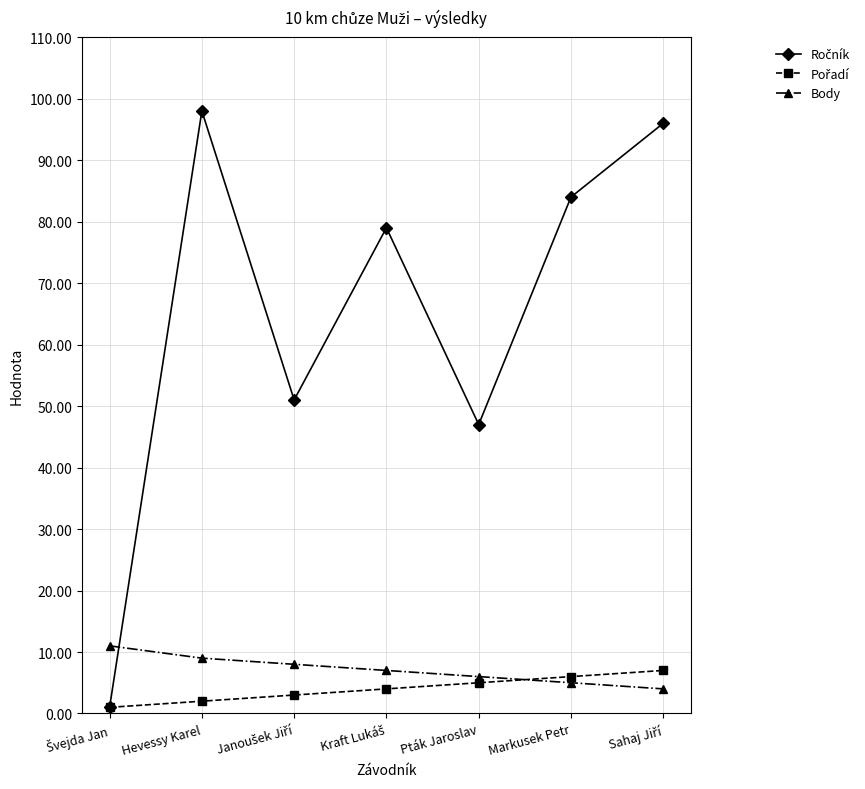

At how many categories does at least one series exceed 77?

4